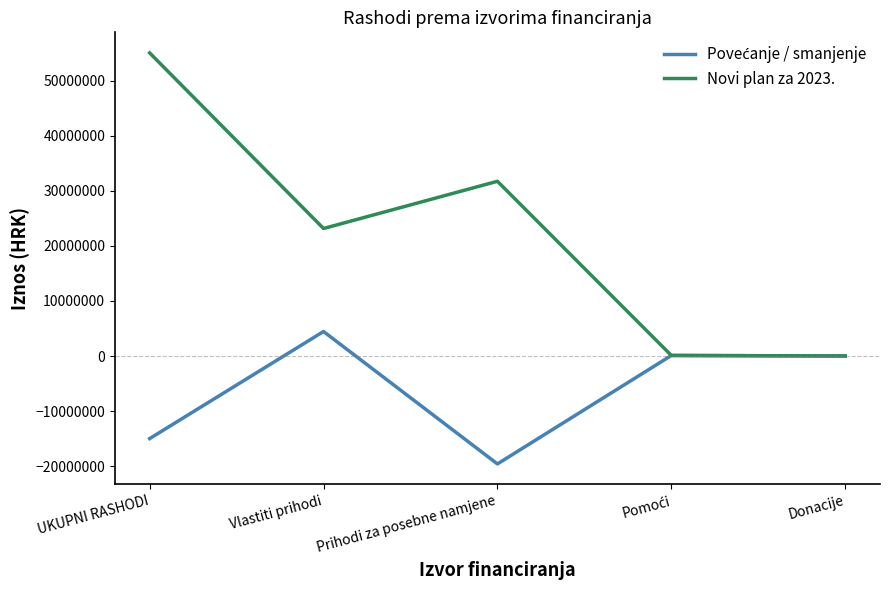

At which category is the sum across all series the highest?

UKUPNI RASHODI